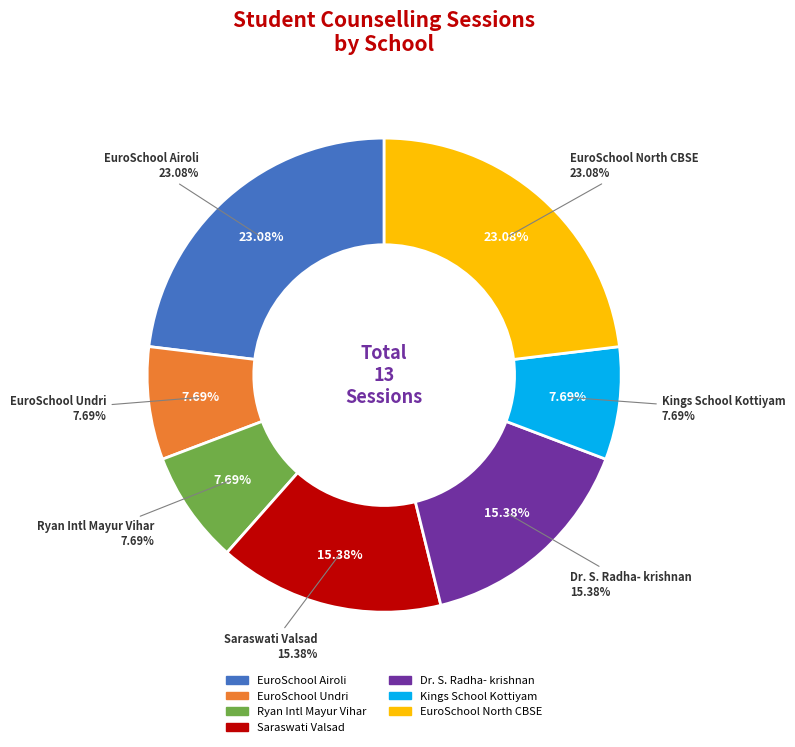

The EuroSchool Undri ICSE slice represents 1% of the pie. True or false?

False